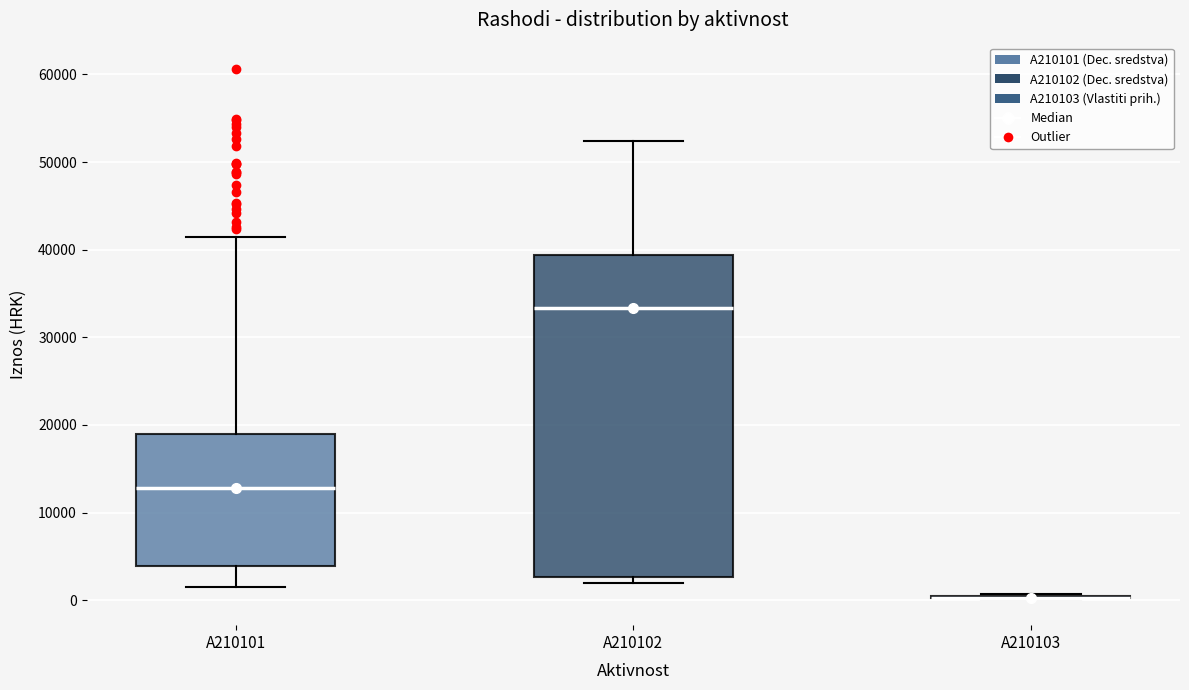

Reading left to right, read every box against the y-axis: the position of its median line, the range the box covers, and the ends of its whiskers. The values are not printed on the chart, so give them approximately, as read against the axis.

A210101: median 13000, box 4000 to 19000, whiskers 2000 to 41000
A210102: median 33000, box 3000 to 39000, whiskers 2000 to 52000
A210103: box collapsed to a line at 0, whiskers 0 to 1000